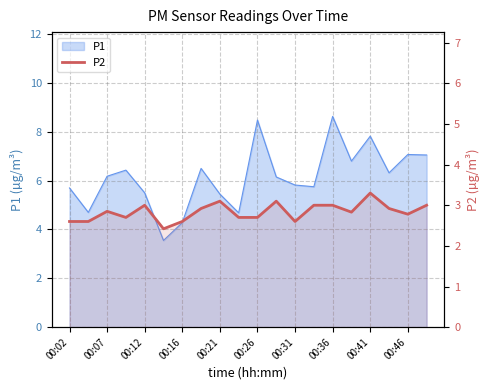

At which category does the data reach its first local peak?

00:07